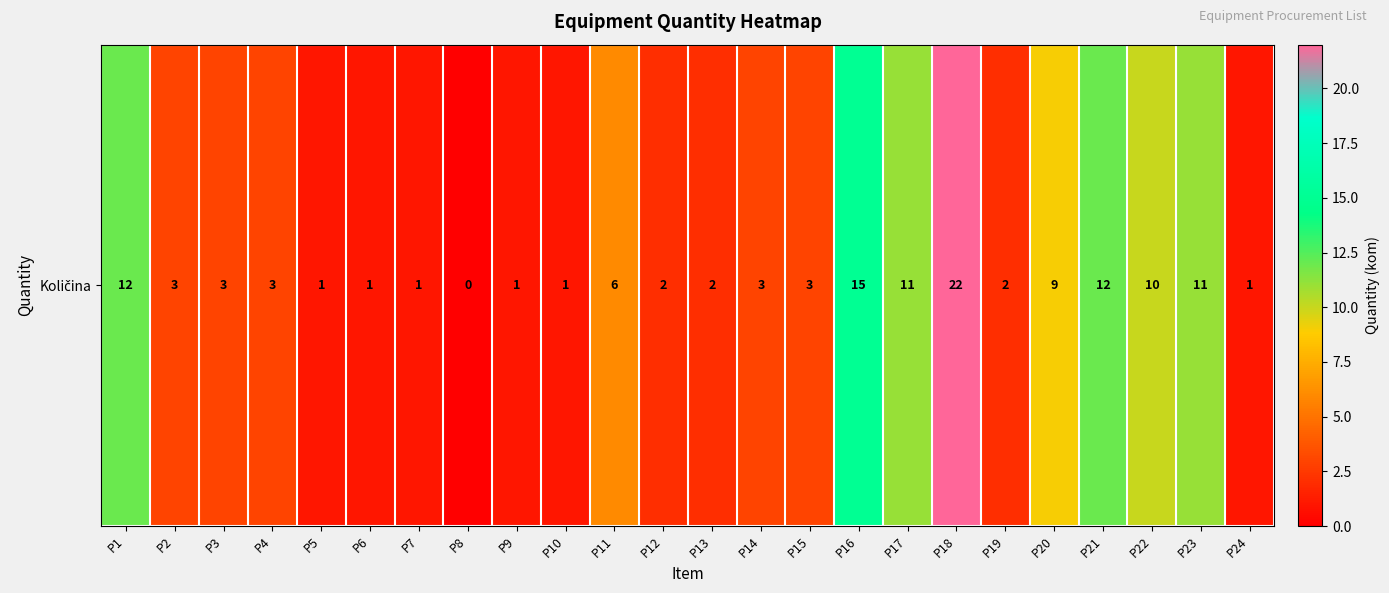

What is the difference between the second highest and second lowest values?

14